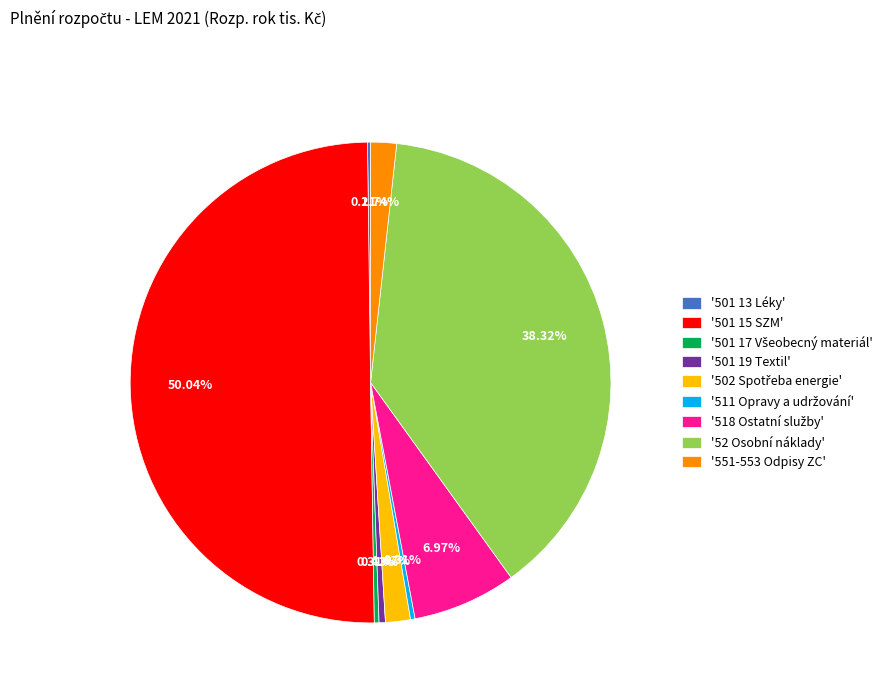

Which slice is the largest?

'501 15 SZM'